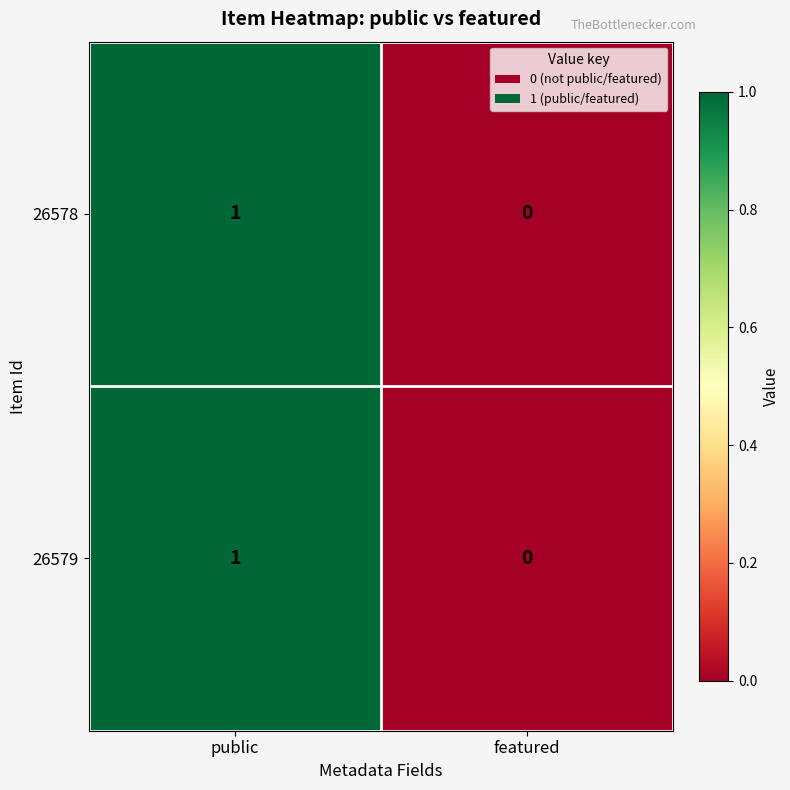

Rank the categories by 26578 value from highest to lowest.

public, featured